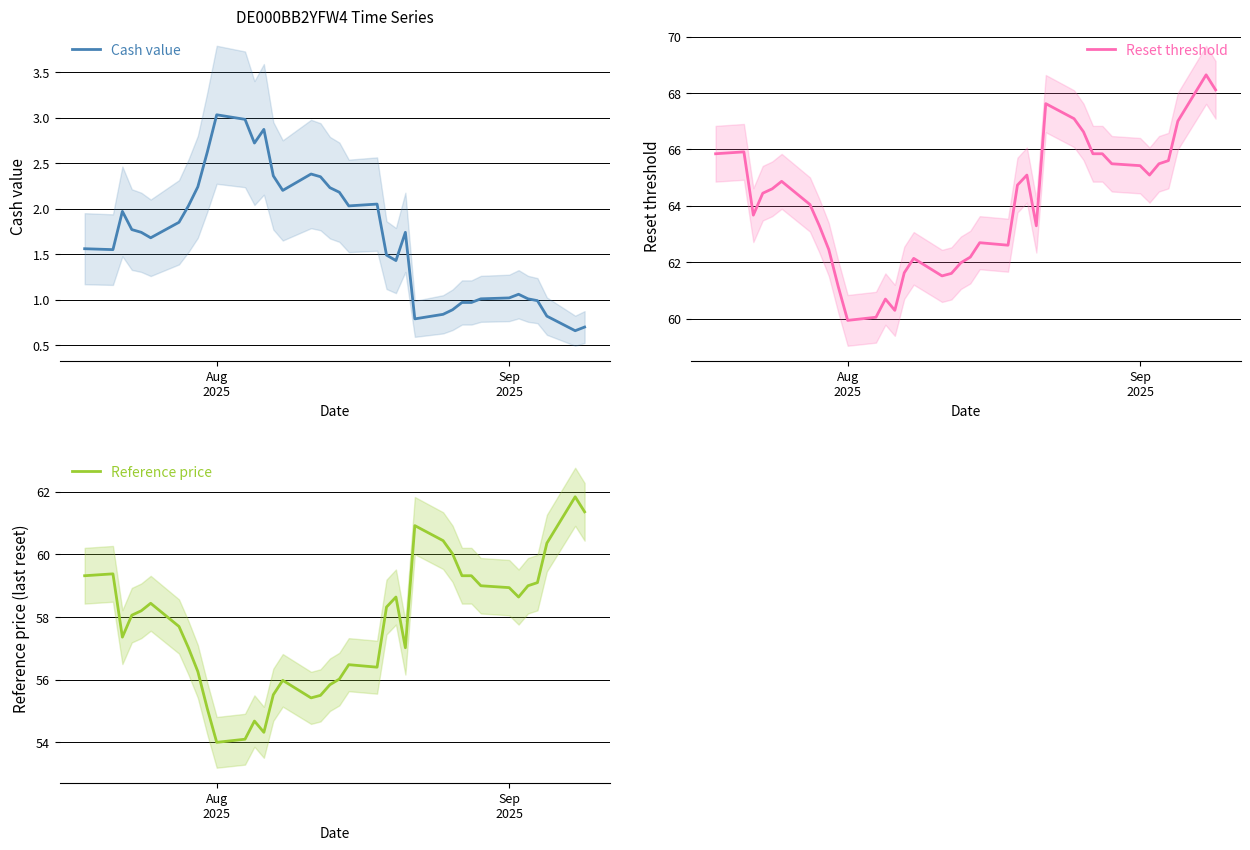

What is the lowest value of the Reset threshold series?

59.9